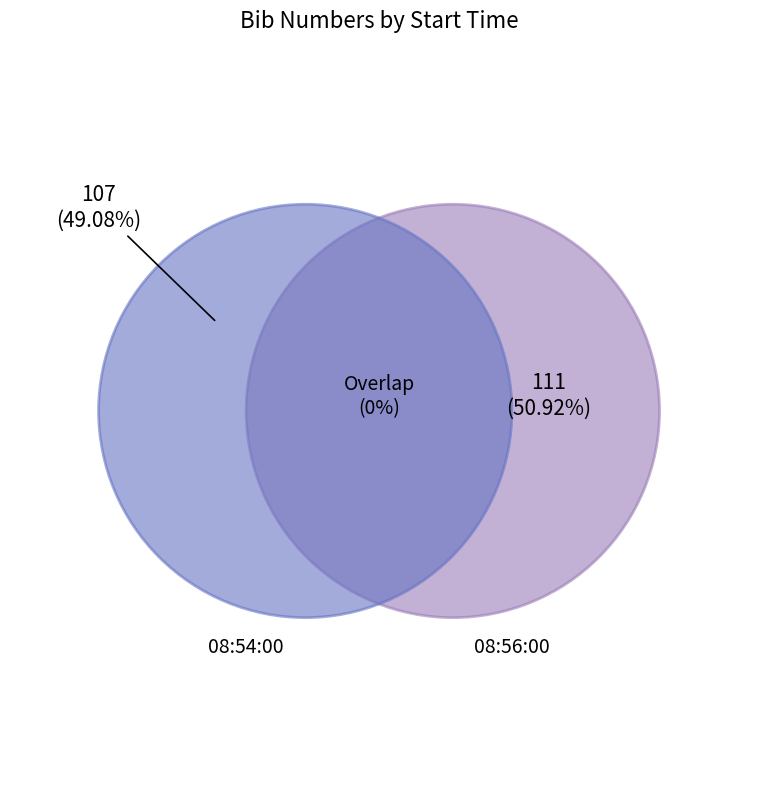

Combined, what portion of the pie is 08:56:00 and 08:54:00?

100.0%